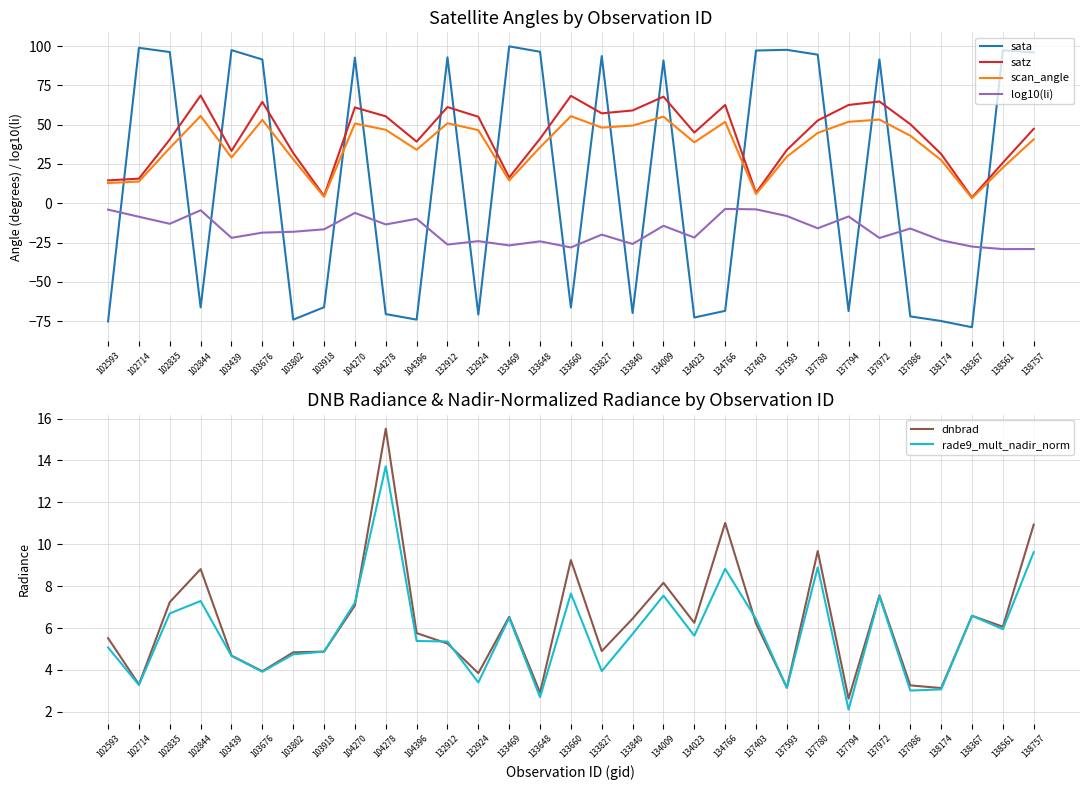

Where do dnbrad and satz first cross each other?

103802 and 103918